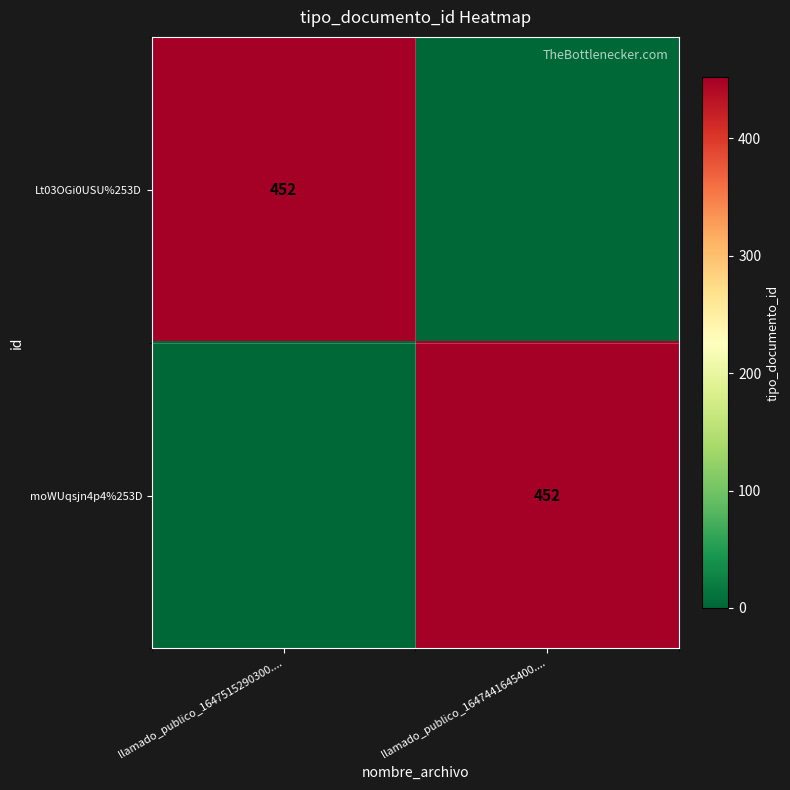

Is it true that moWUqsjn4p4%253D equals 594 at llamado_publico_1647441645400....?

False